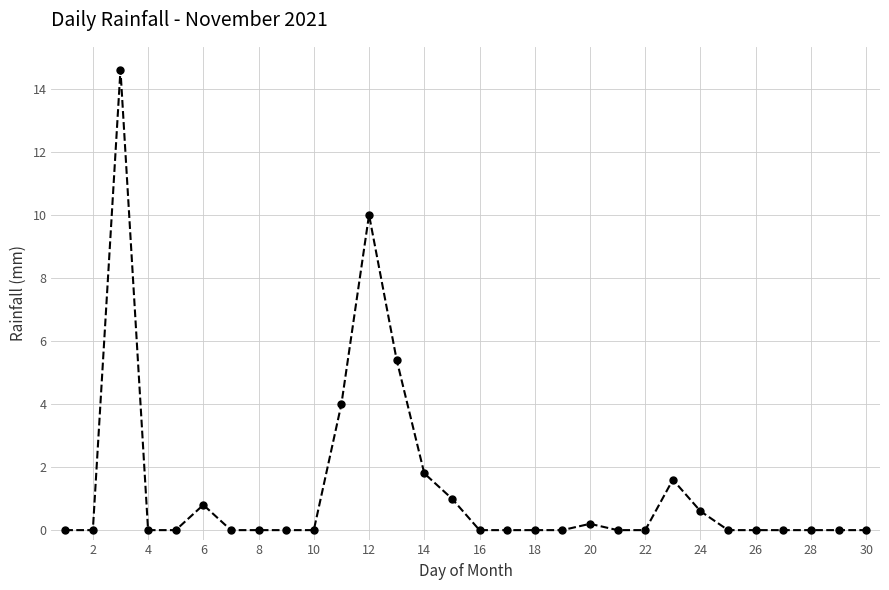

What is the difference between the maximum and minimum values?

14.6